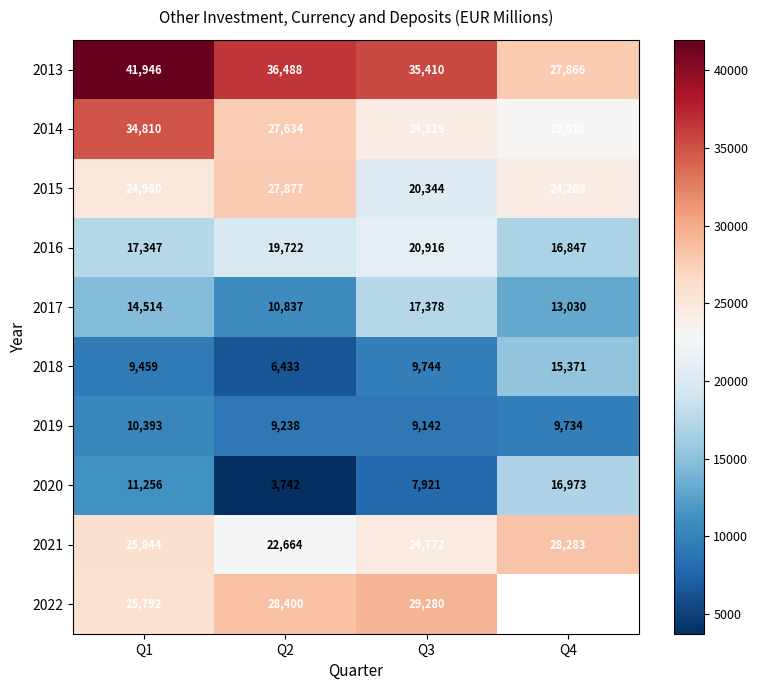

Is the value of 2017 at Q3 greater than the value of 2018 at Q4?

Yes